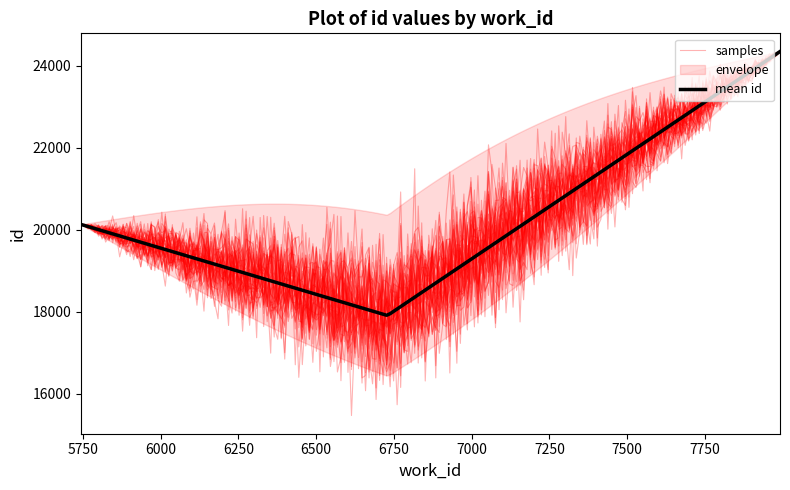

Is this an area chart (filled region under the line)?

No